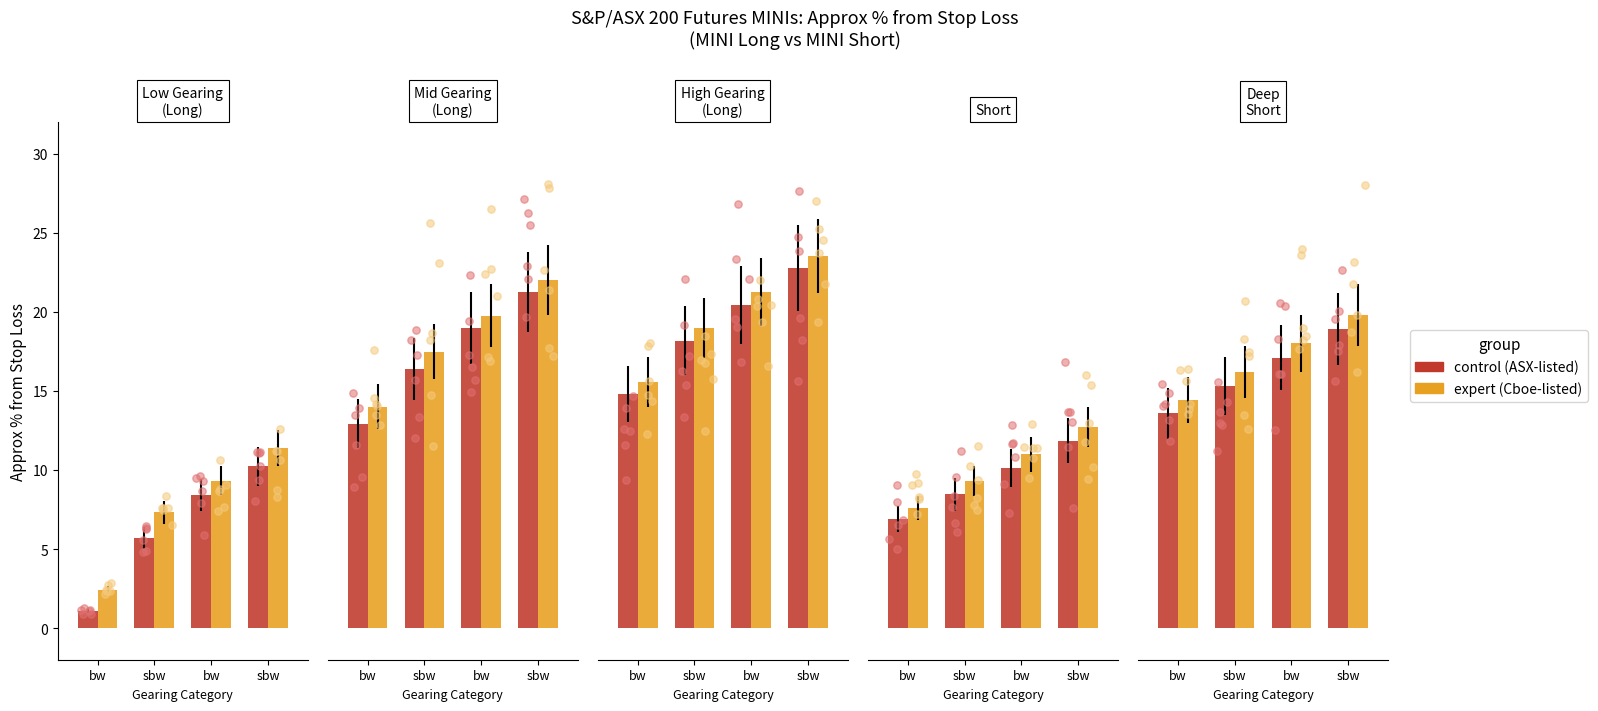

At which category is the sum across all series the highest?

sbw